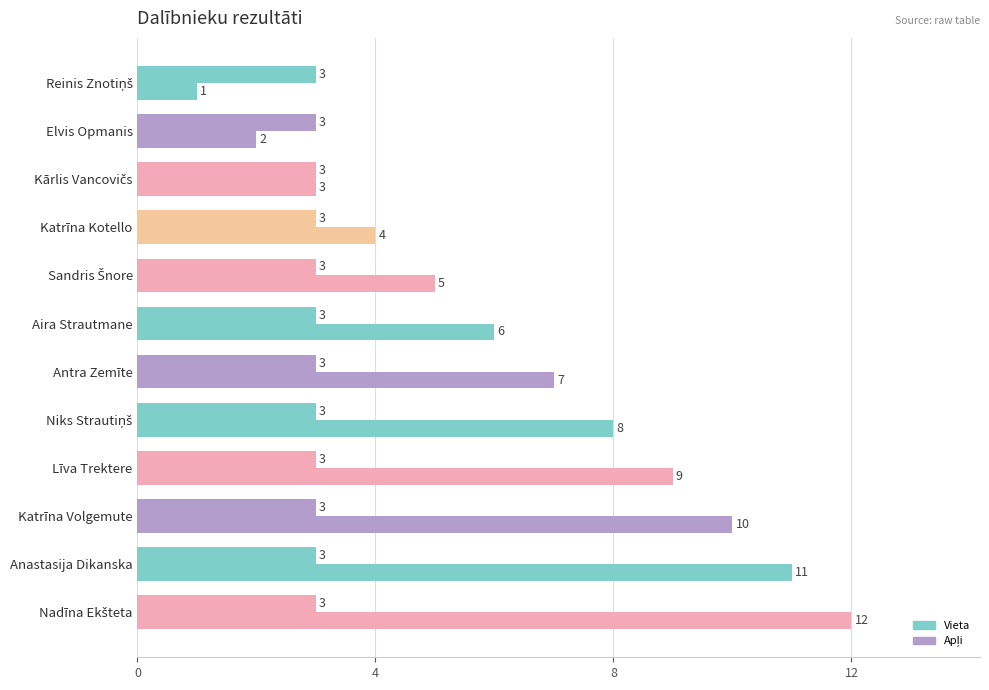

How many values in the Vieta series are below 7?

6